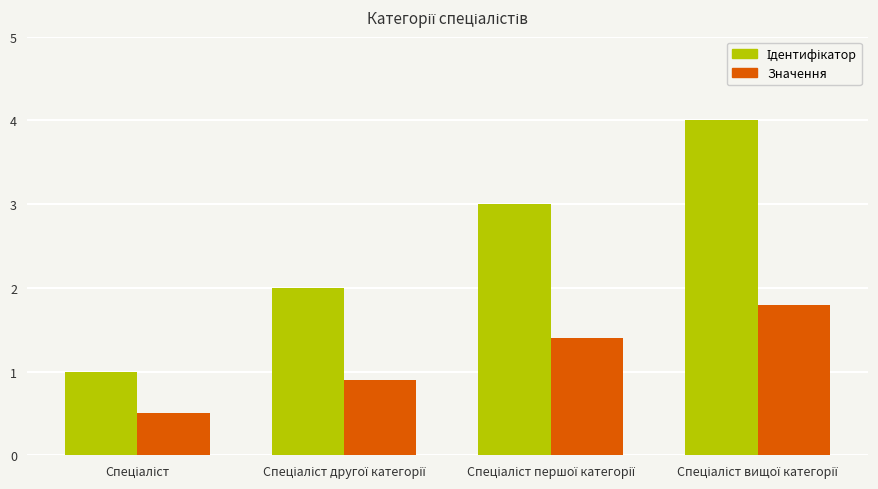

Are the bars grouped side by side (vs. stacked)?

Yes